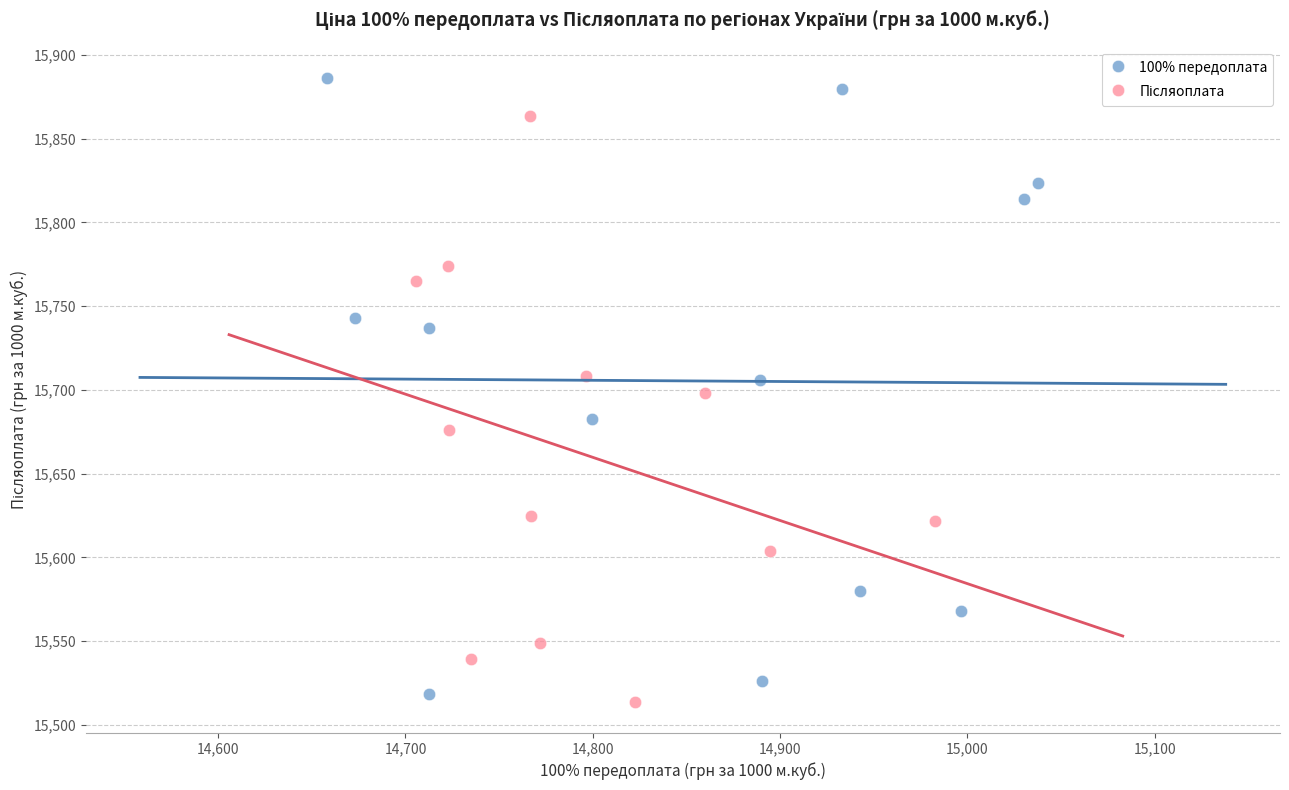

Which series contains the highest Y value?

100% передоплата